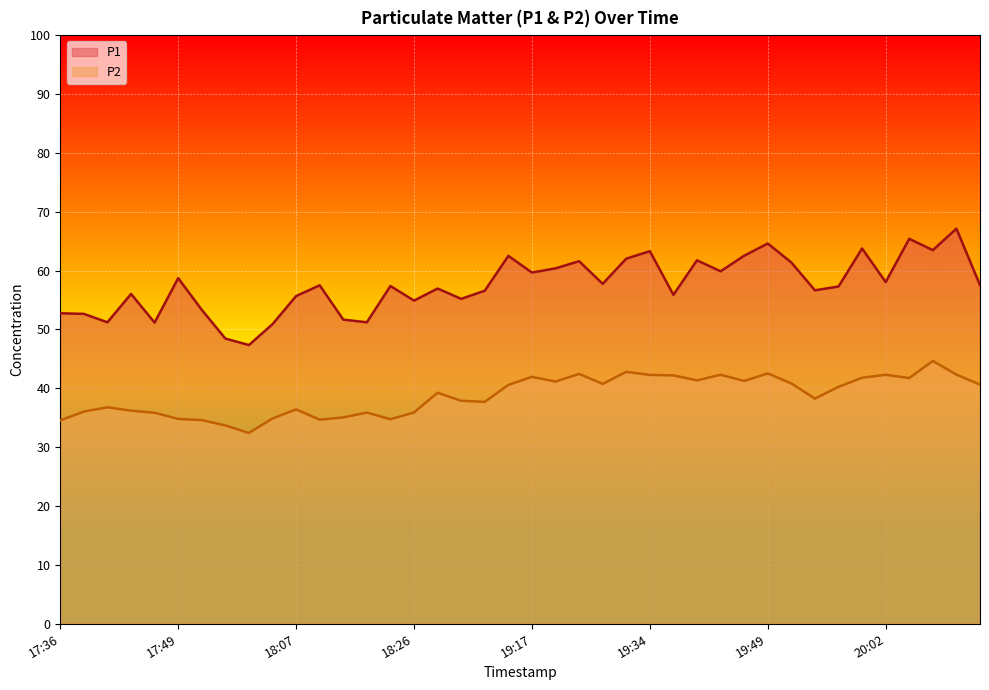

Which label corresponds to the largest value in the chart?

20:10